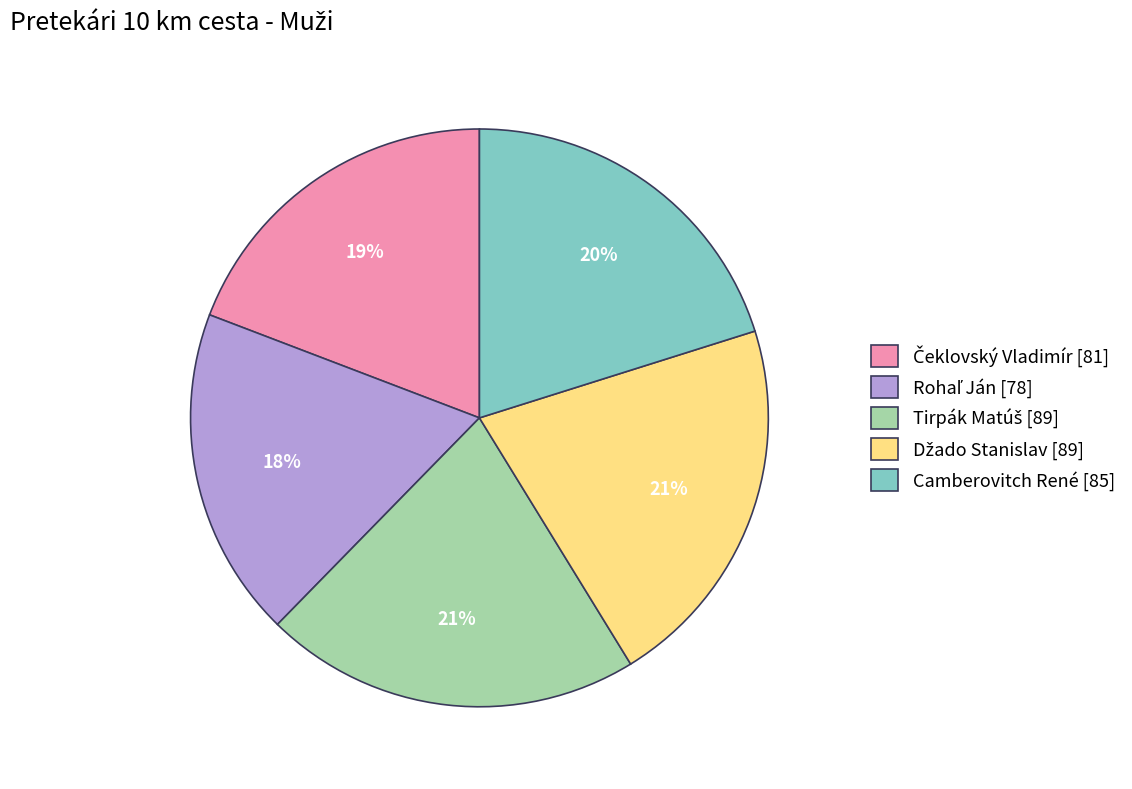

The Camberovitch René [85] slice represents 9% of the pie. True or false?

False